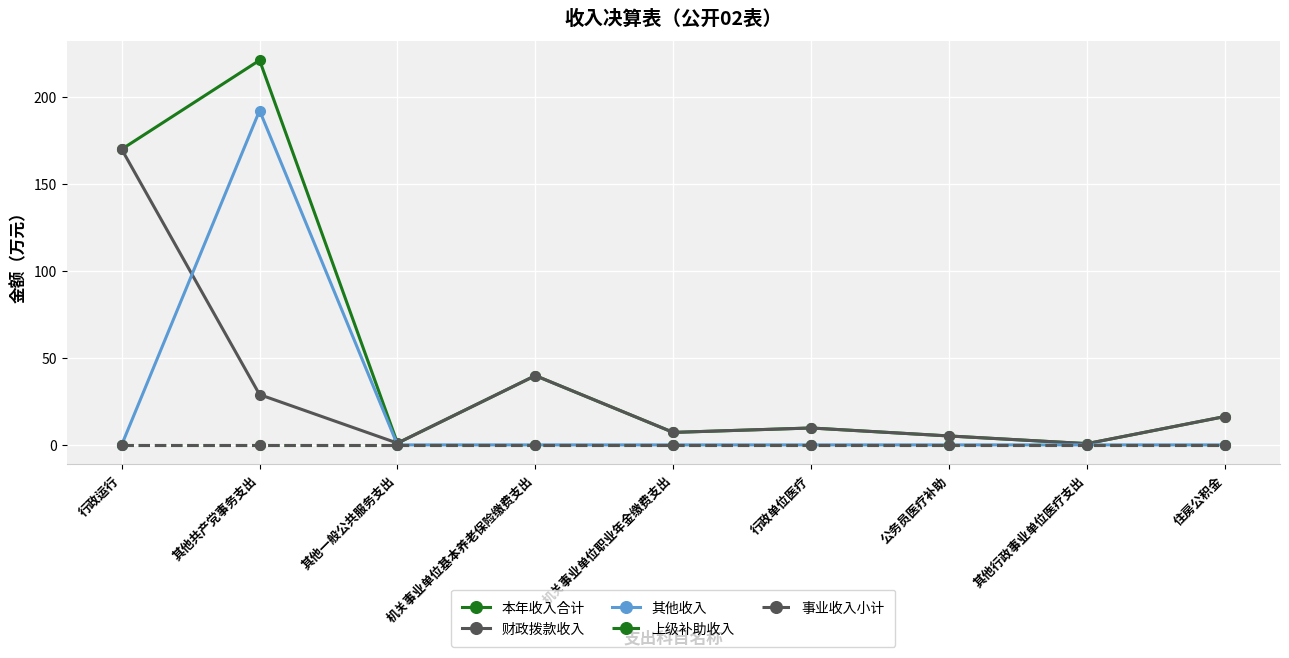

True or false: 其他收入 has a value of -101.4 at 行政运行.

False